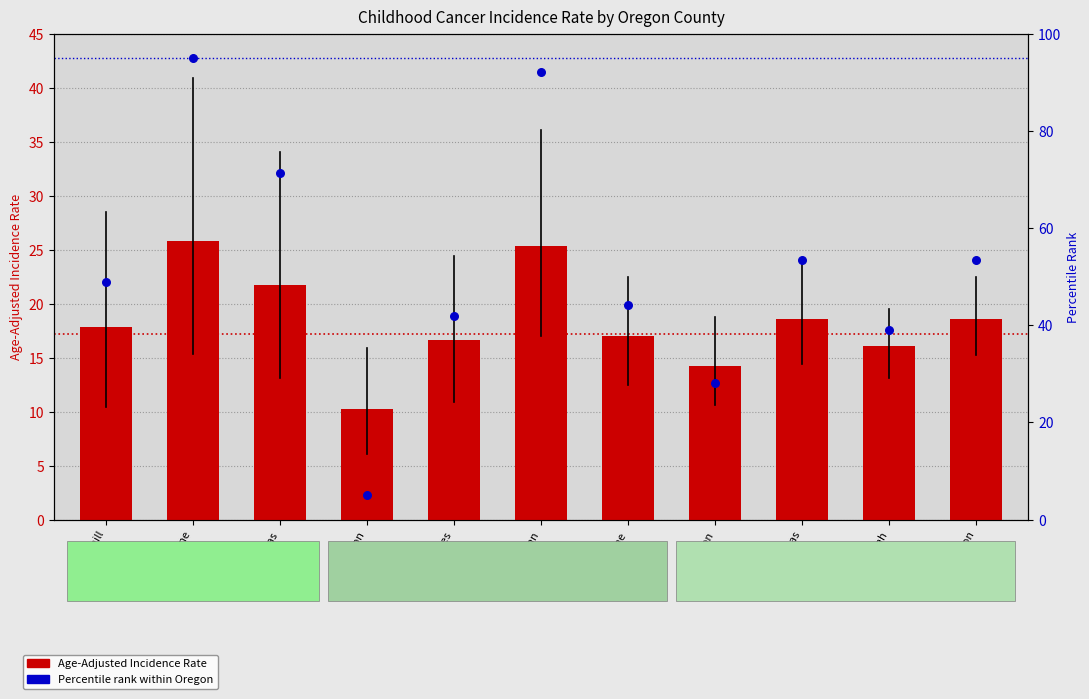

Which series reaches the minimum Y coordinate?

Percentile rank within Oregon